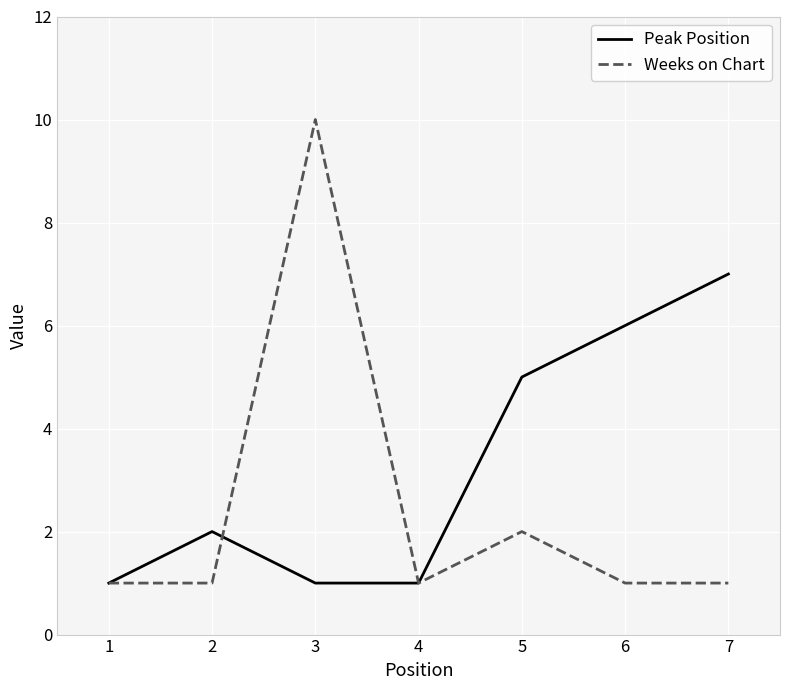

What is the maximum value for Peak Position?

7